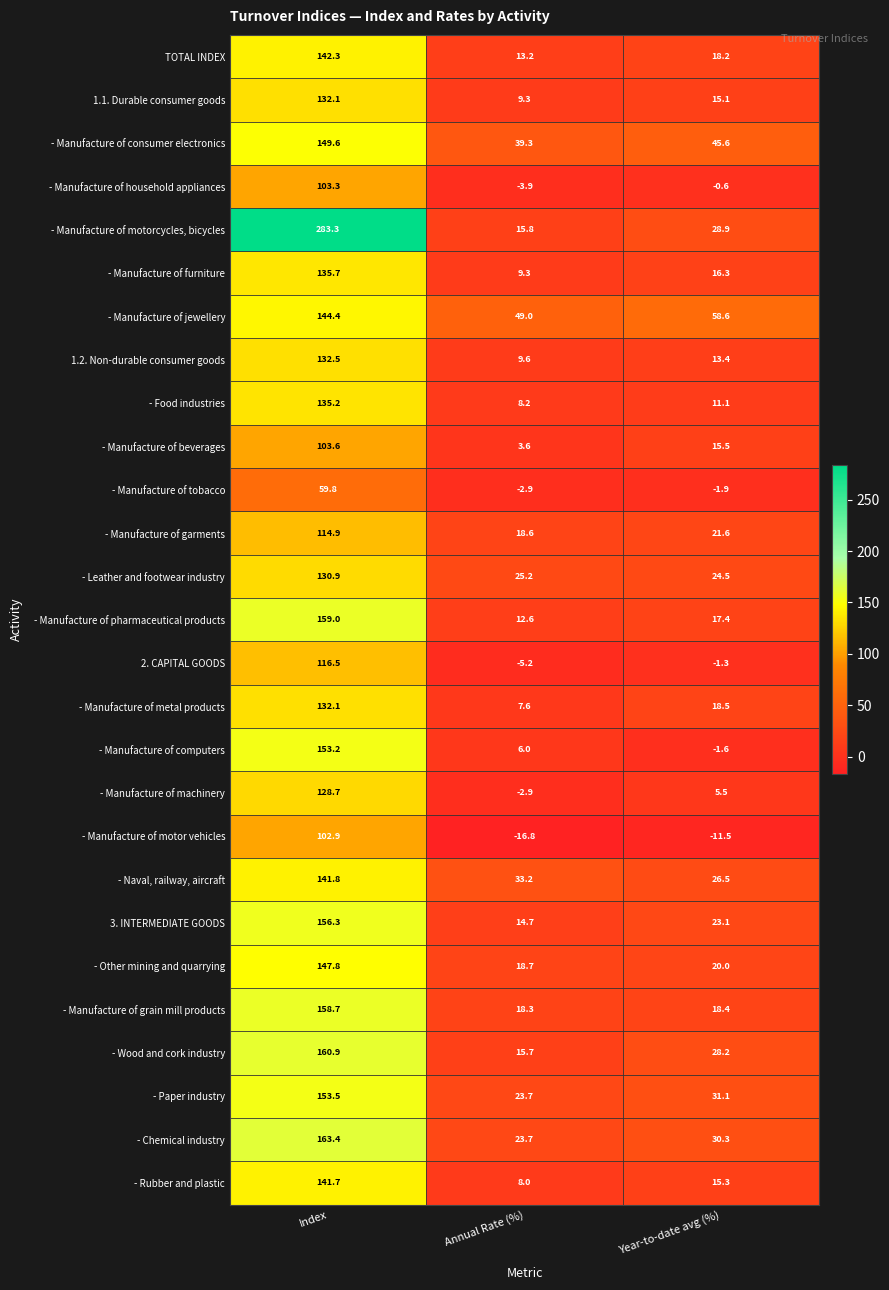

Which series has the largest total across all categories?

- Manufacture of motorcycles, bicycles